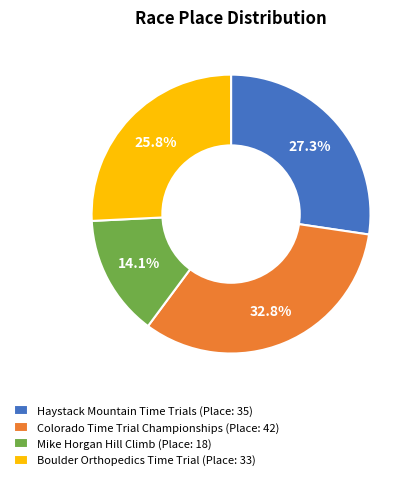

Is Boulder Orthopedics Time Trial (Place: 33) the majority of the pie?

No